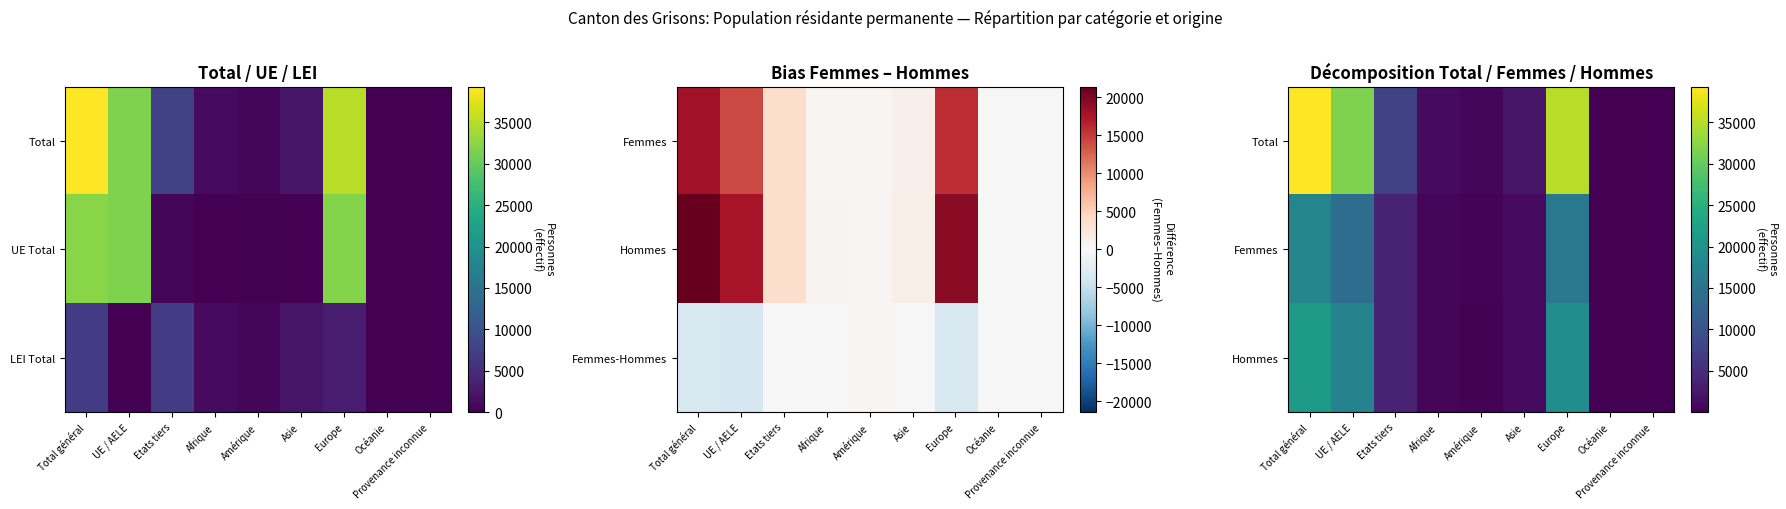

Where is Hommes nearest to the value 10711?

UE / AELE